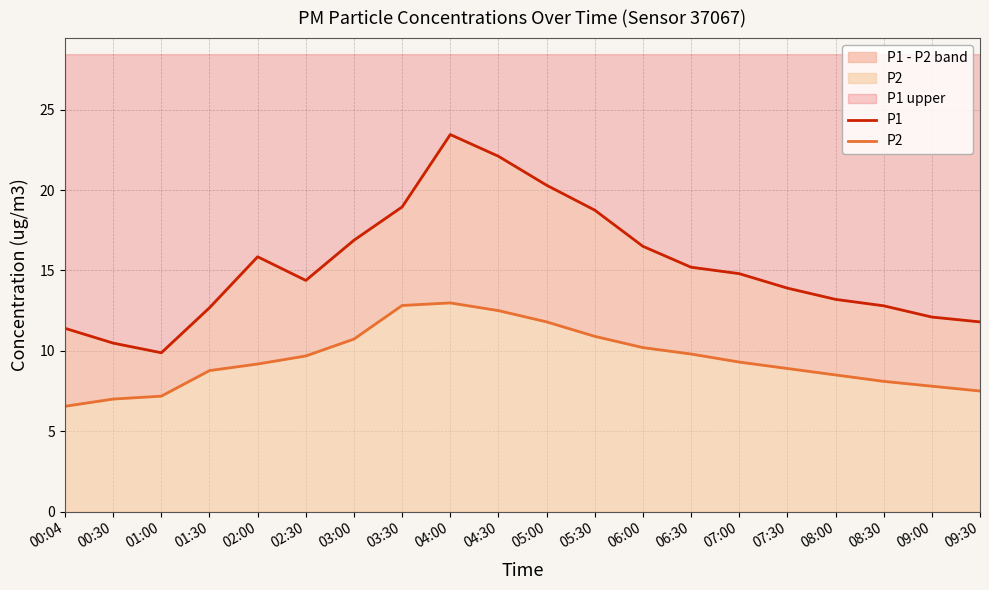

Where is the first local maximum for P1?

02:00